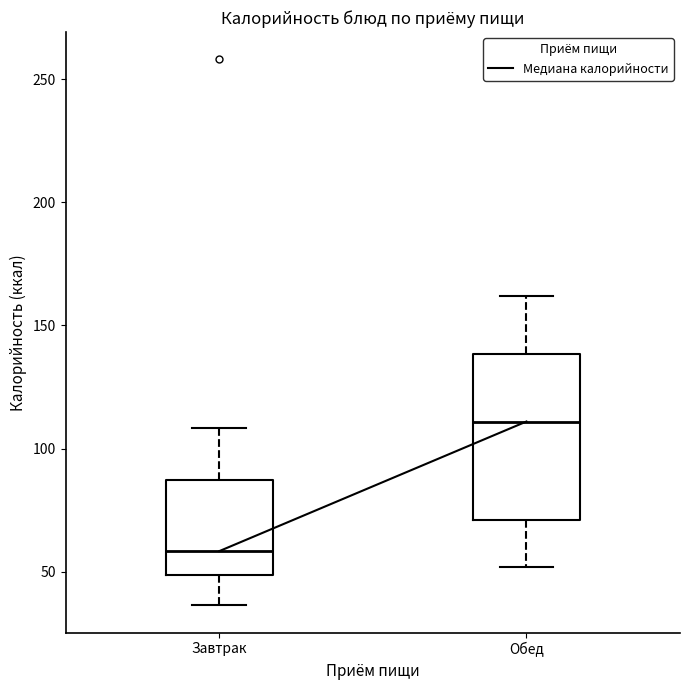

Which box's median line is the highest?

Обед